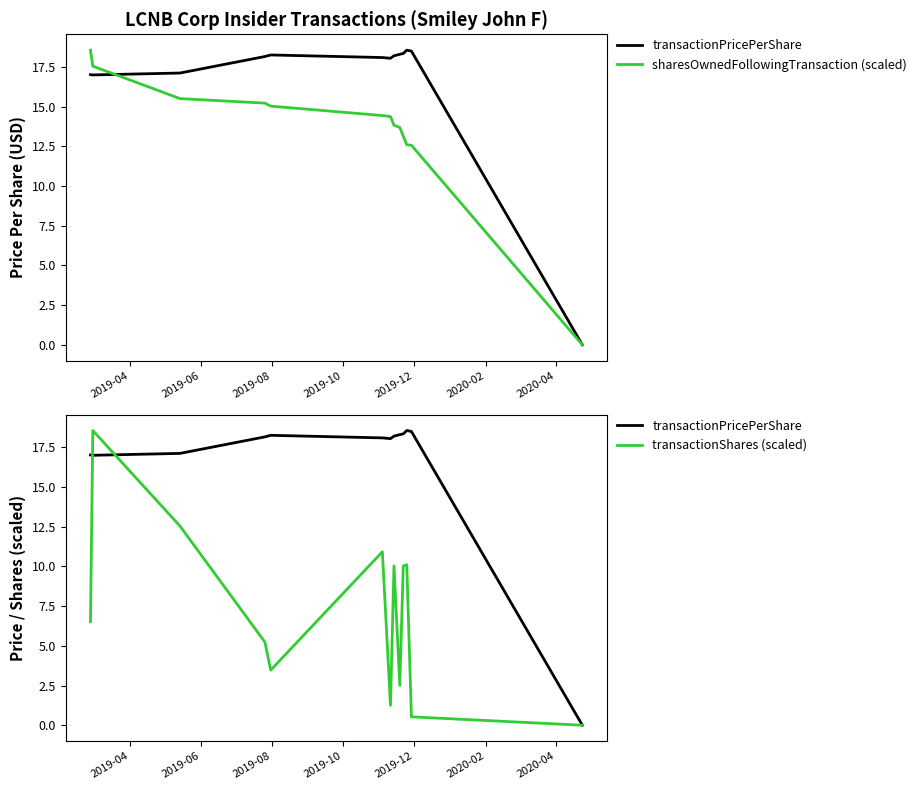

List the series in order of their peak value, highest first.

transactionPricePerShare, sharesOwnedFollowingTransaction (scaled), transactionShares (scaled)